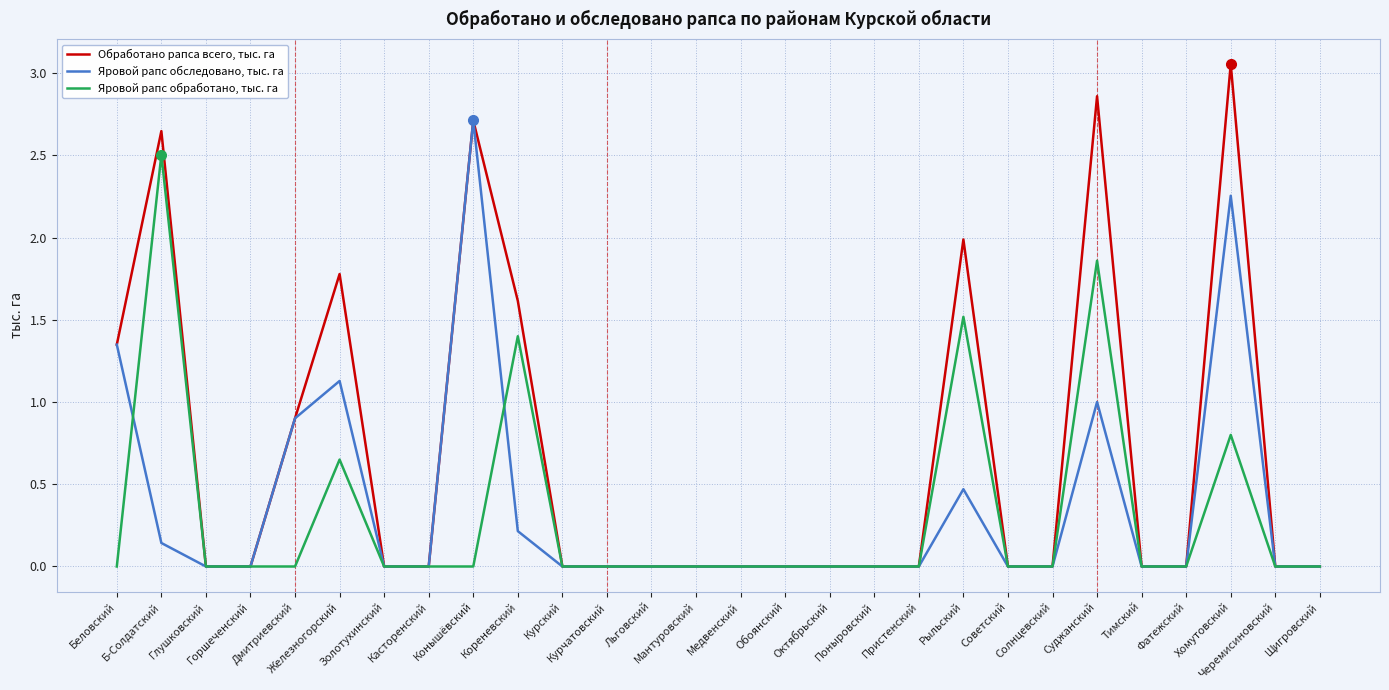

What is the sum of all Обработано рапса всего, тыс. га values?

18.9